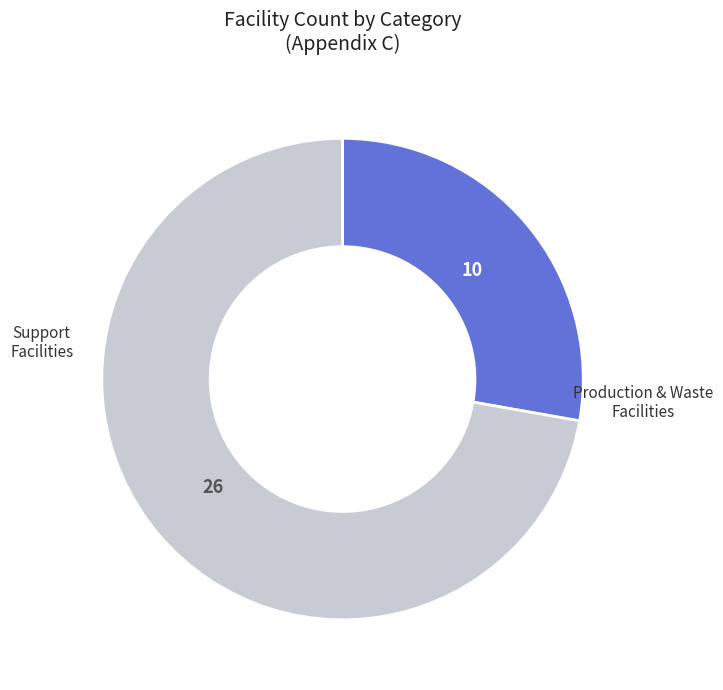

Between Production & Waste Facilities and Support Facilities, which is larger?

Support Facilities